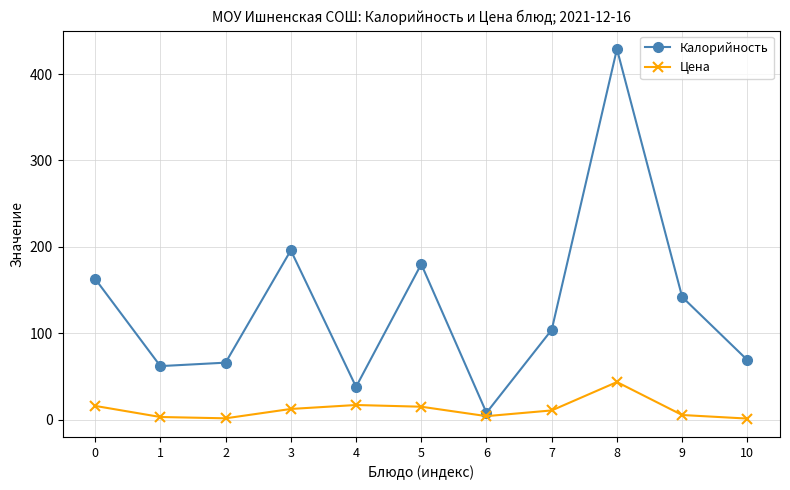

Which category has the highest value in the Калорийность series?

8